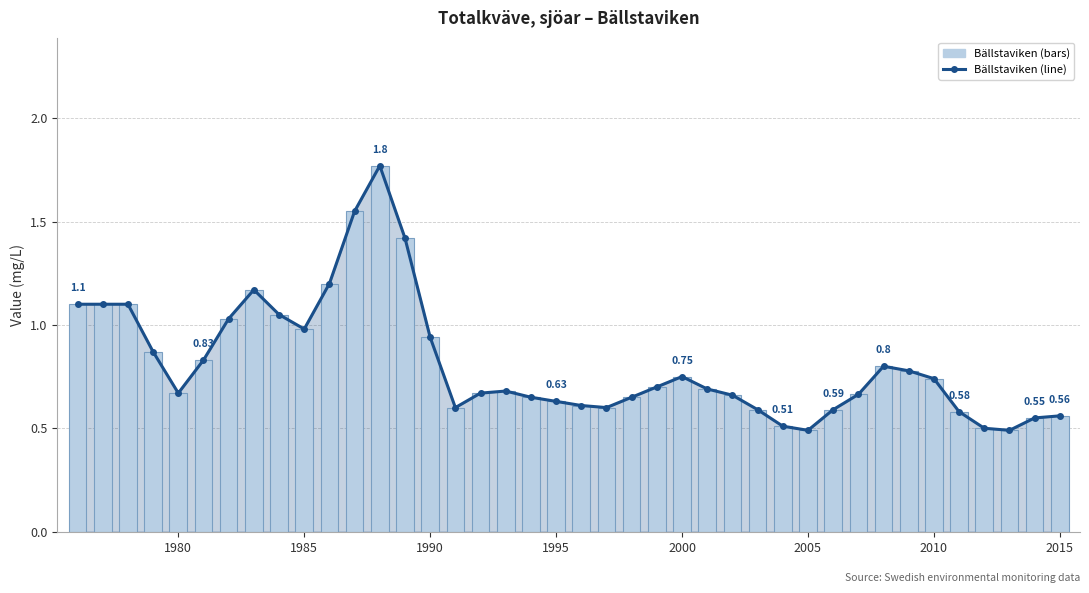

What are all the series names shown in the legend?

Bällstaviken (line), Bällstaviken (bar)